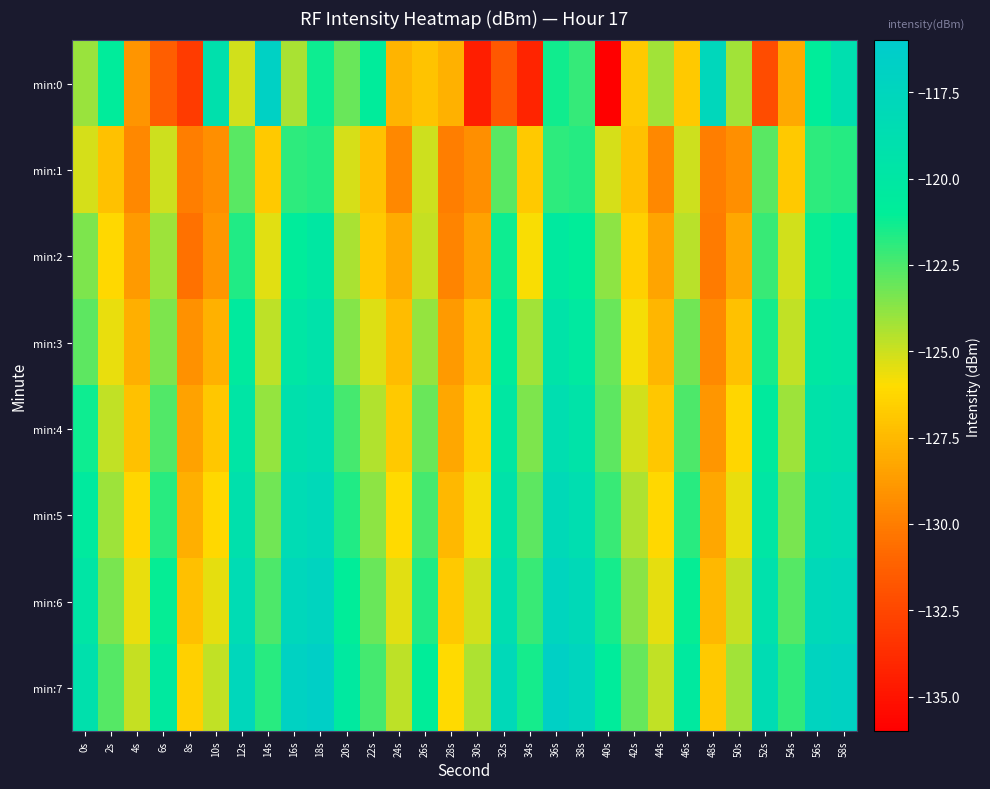

At which category does the chart reach its minimum across all series?

40s